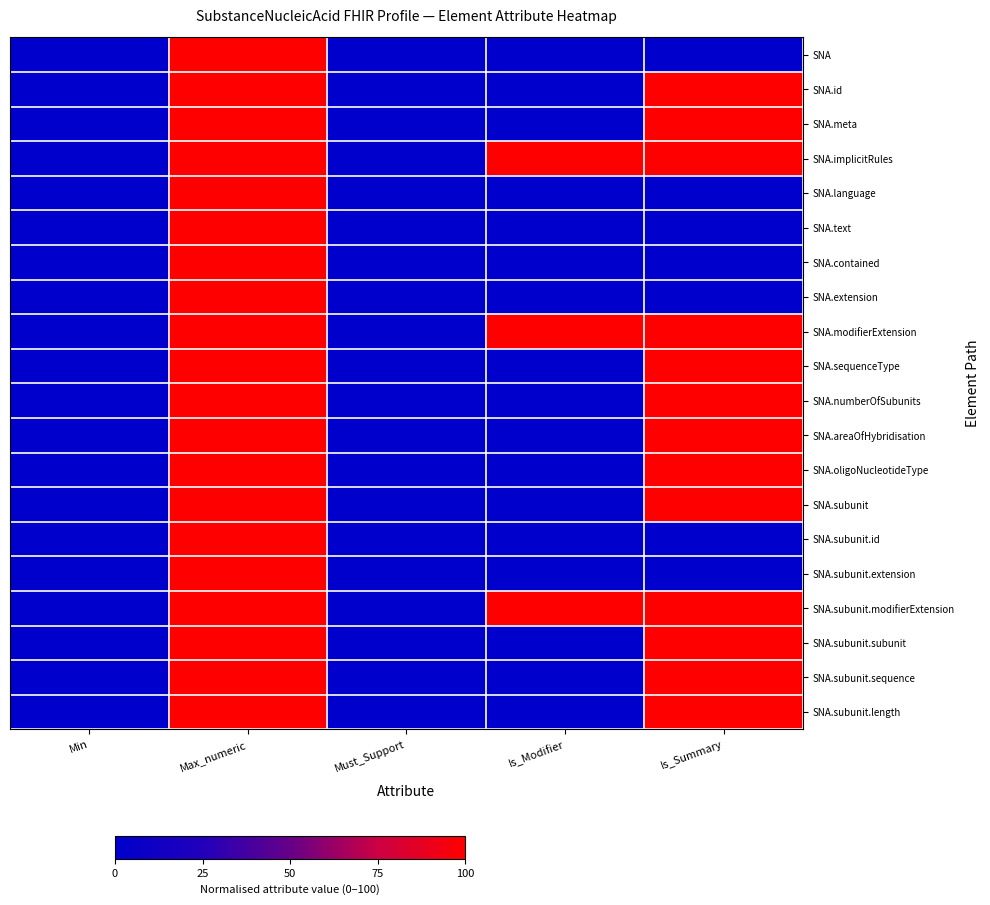

Rank the series at Is_Summary from lowest to highest value.

SNA, SNA.language, SNA.text, SNA.contained, SNA.extension, SNA.subunit.id, SNA.subunit.extension, SNA.id, SNA.meta, SNA.implicitRules, SNA.modifierExtension, SNA.sequenceType, SNA.numberOfSubunits, SNA.areaOfHybridisation, SNA.oligoNucleotideType, SNA.subunit, SNA.subunit.modifierExtension, SNA.subunit.subunit, SNA.subunit.sequence, SNA.subunit.length